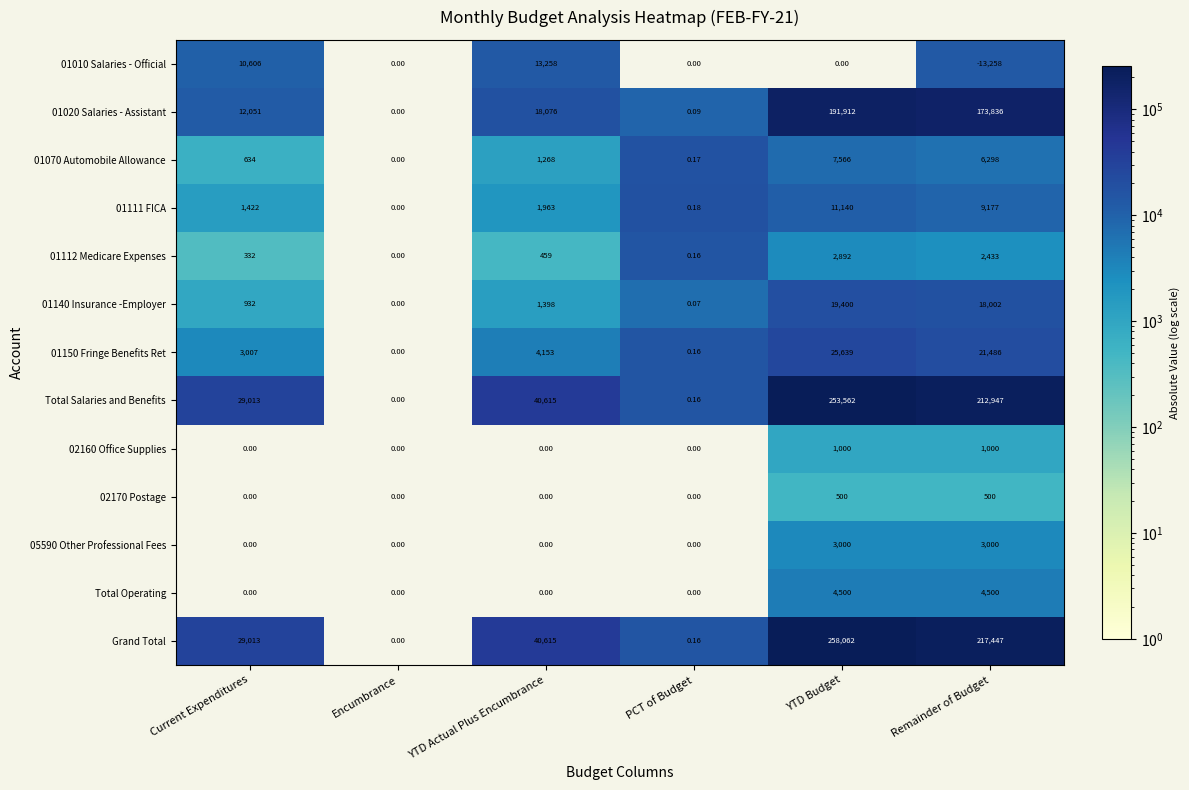

Where is Total Salaries and Benefits nearest to the value 126781?

YTD Actual Plus Encumbrance